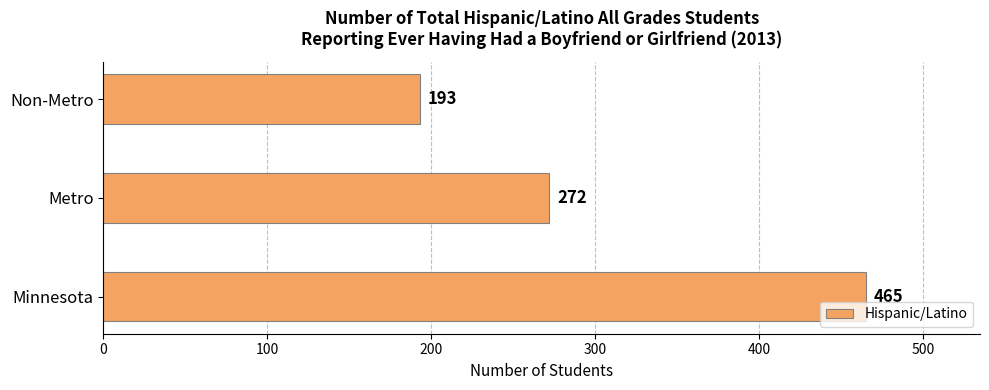

What is the maximum value shown in the chart?

465